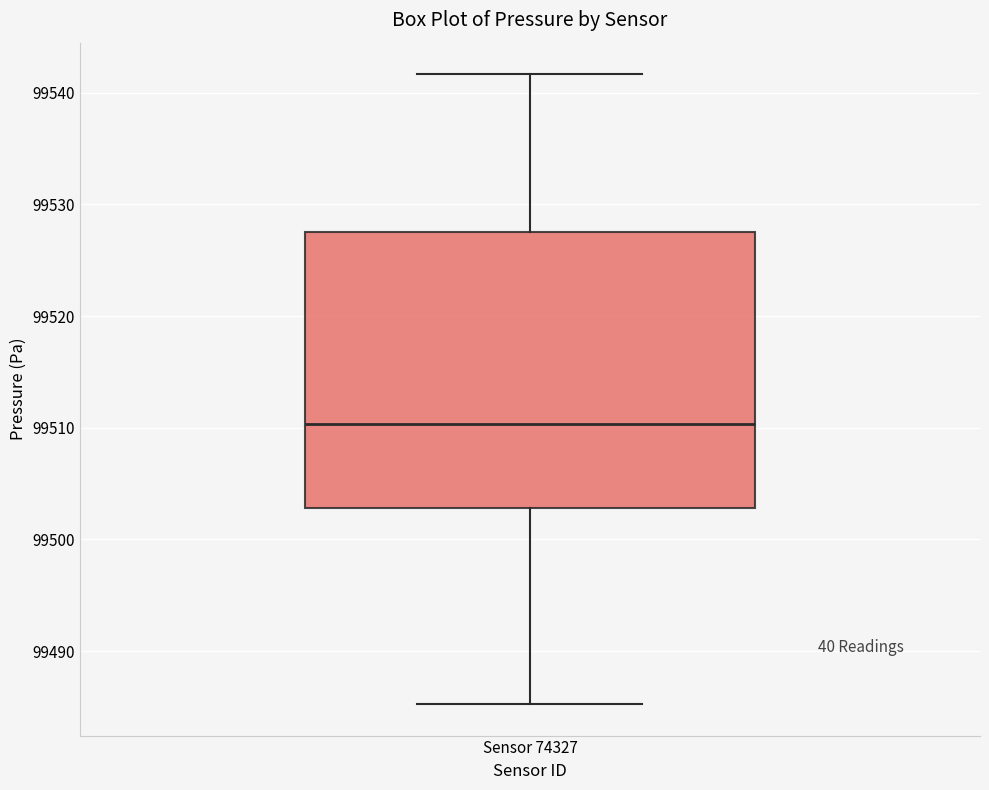

Transcribe this box plot: give where the median line is, the range the box spans, and where the two whiskers end, as read against the y-axis. The values are not printed on the chart, so give them approximately, as read against the axis.

median 99510, box 99503 to 99527, whiskers 99485 to 99542